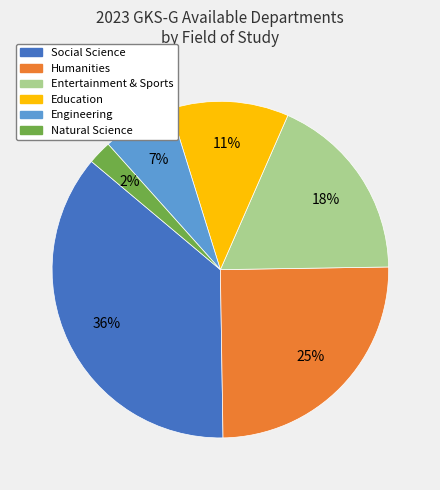

What is the smallest slice in the pie chart?

Natural Science